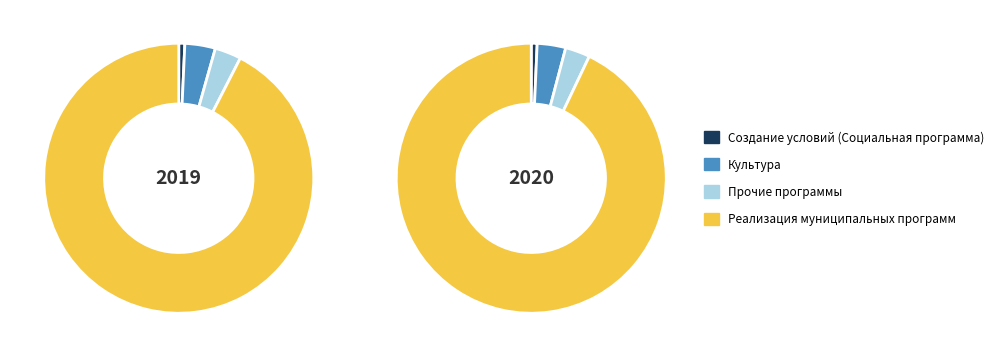

The Создание условий (Социальная программа) slice represents 11% of the pie. True or false?

False